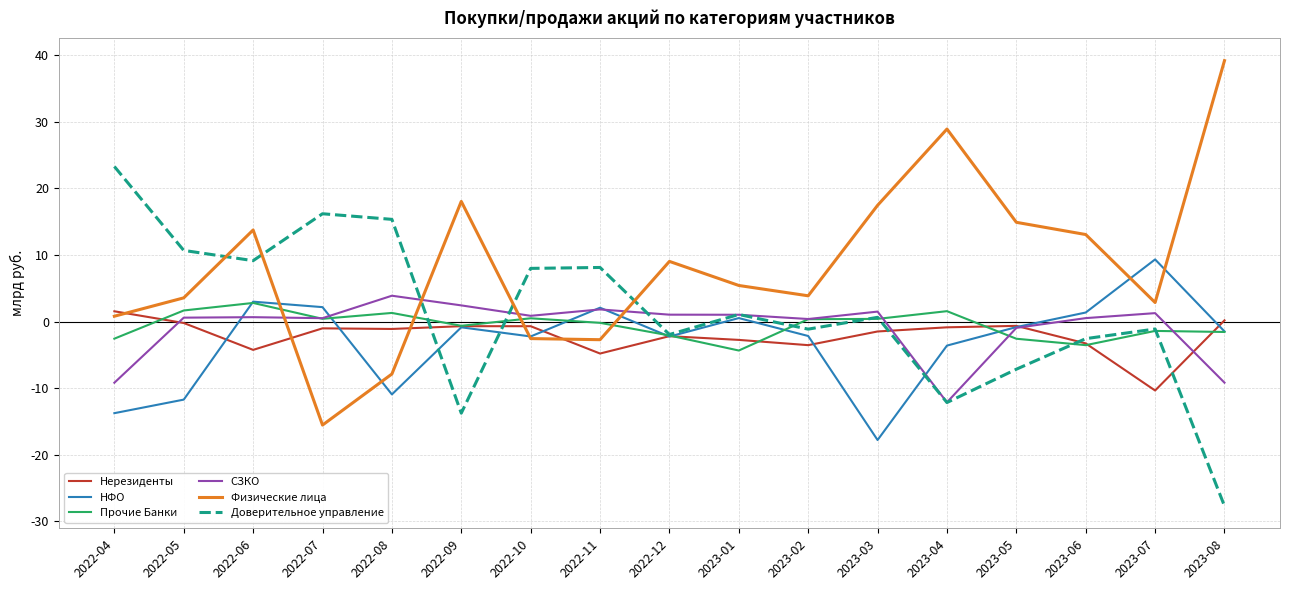

At which category does Физические лица reach its first local valley?

2022-07